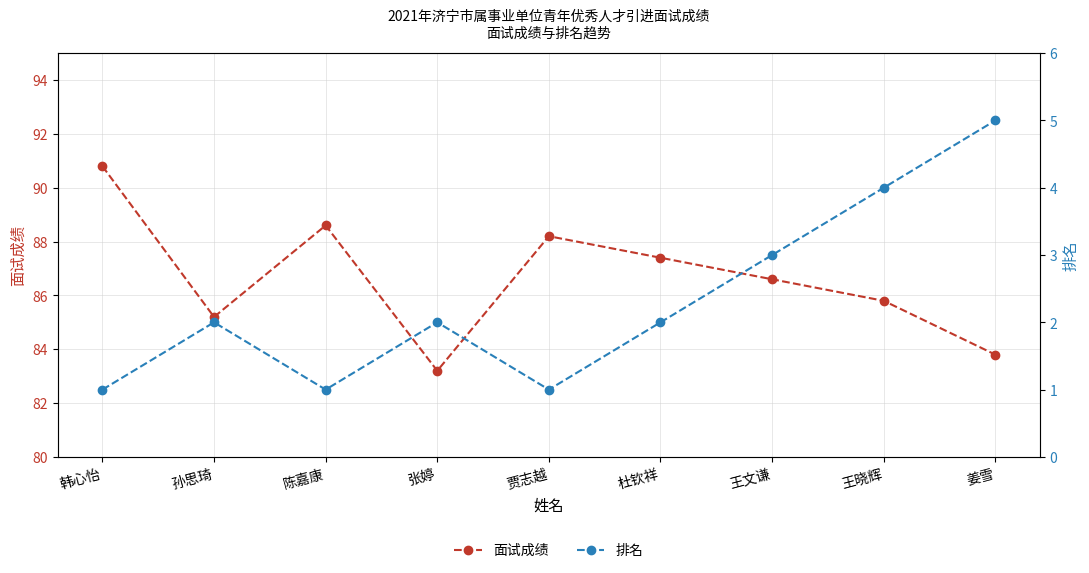

At how many categories does at least one series exceed 4?

9